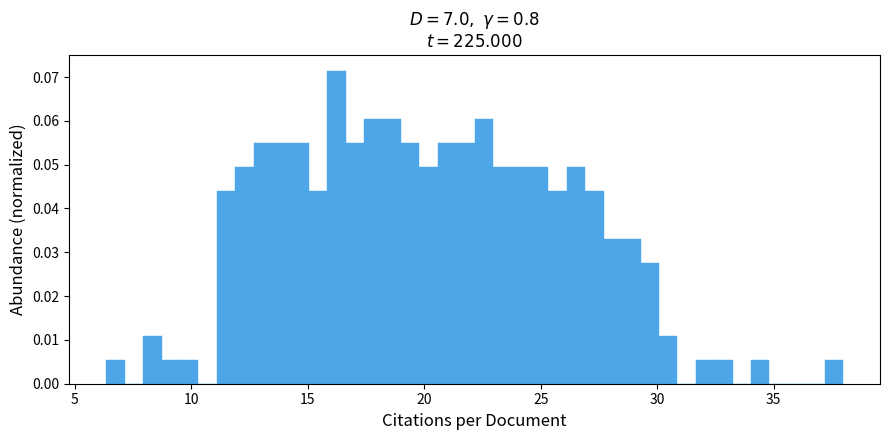

Around what value on the x-axis is the tallest bar? Give the approximate position of its centre, as read against the axis.

16.0